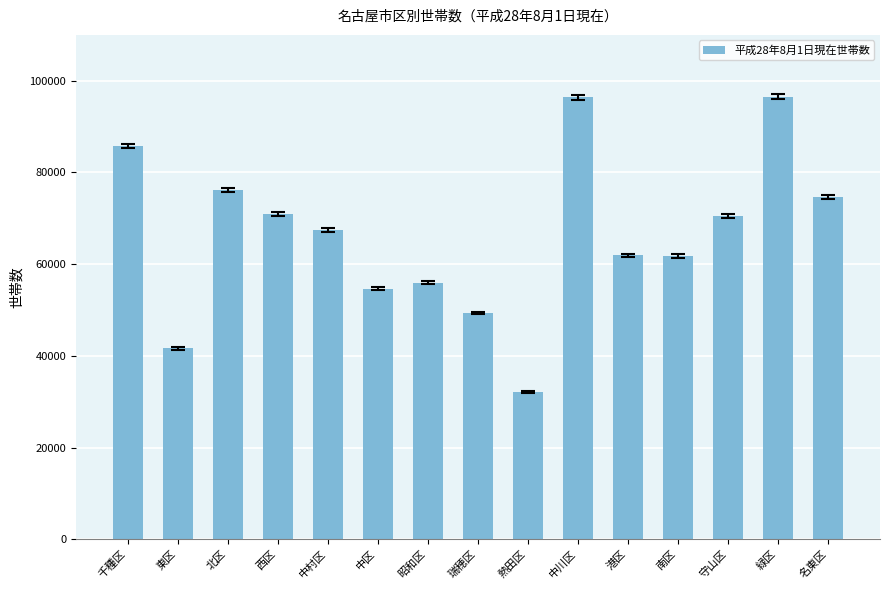

How many categories are shown in the chart?

15